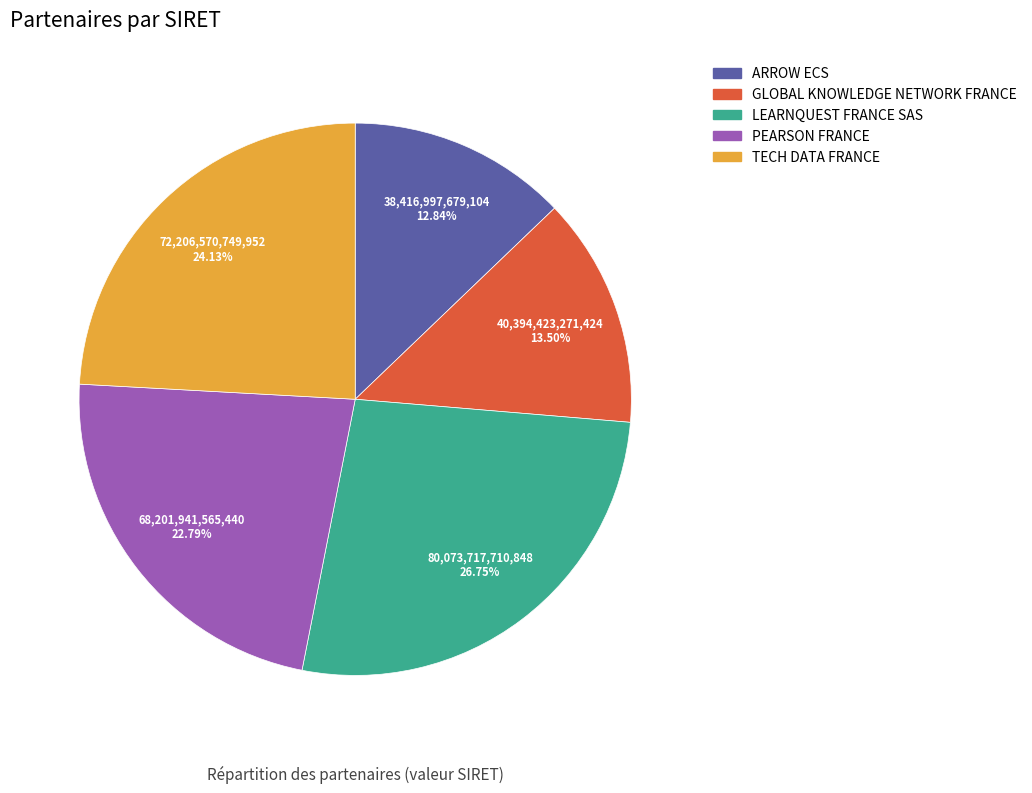

Combined, what portion of the pie is ARROW ECS and TECH DATA FRANCE?

37.0%